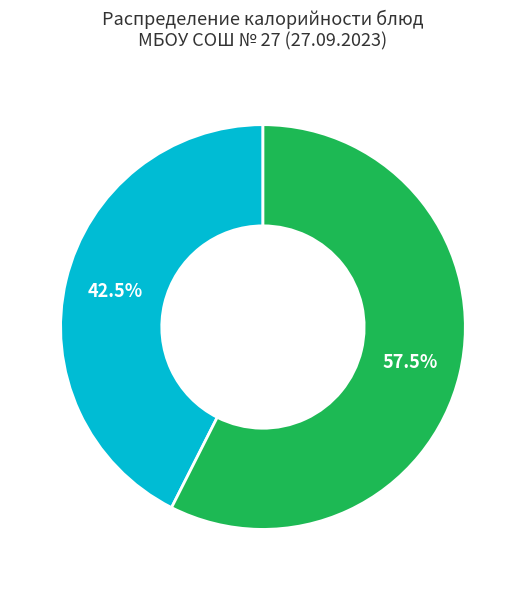

Is there a majority slice in this chart?

Yes